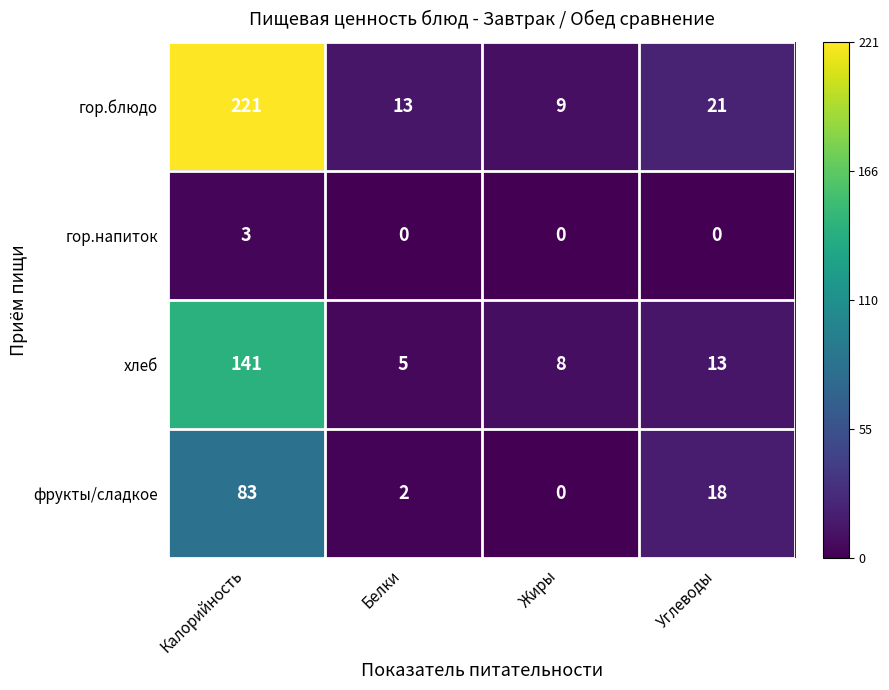

Is it true that гор.блюдо equals 13 at Жиры?

False